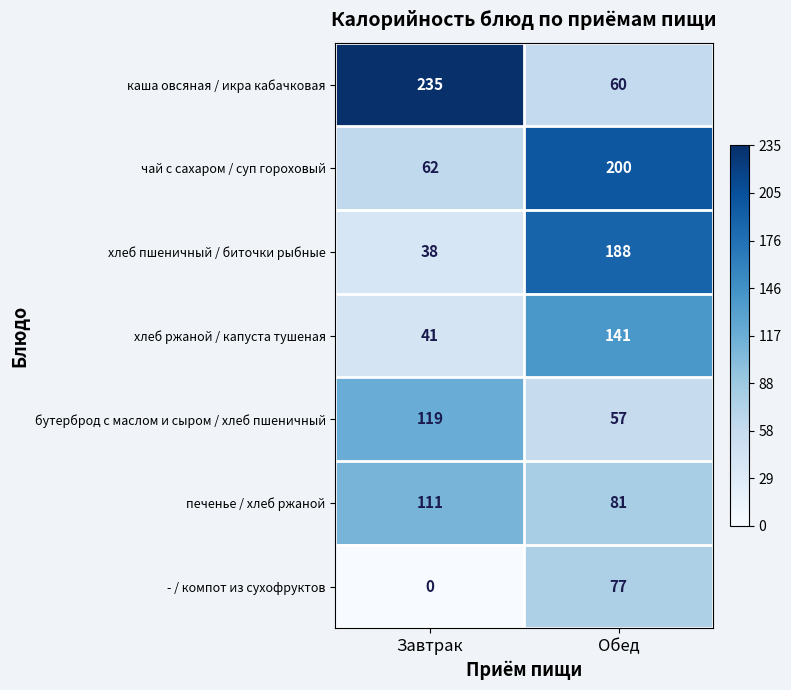

At which category does the chart reach its peak across all series?

Завтрак